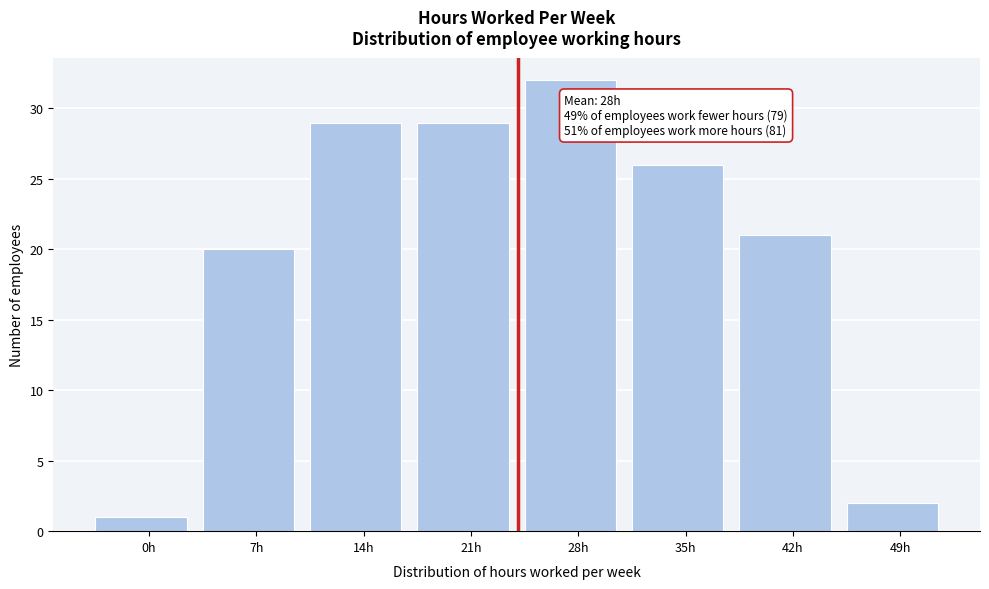

Reading right to left, extract all data points from this chart.

2	21	26	32	29	29	20	1